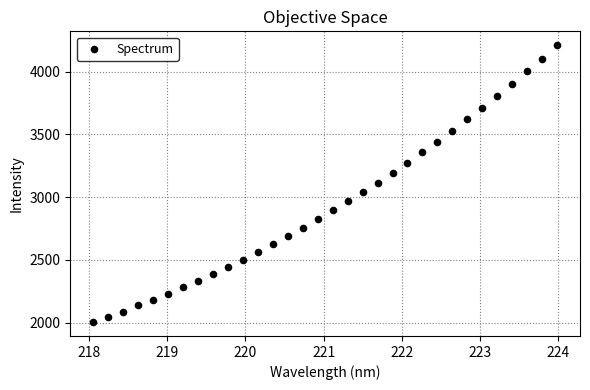

What is the range of X values (max minus min)?

5.9